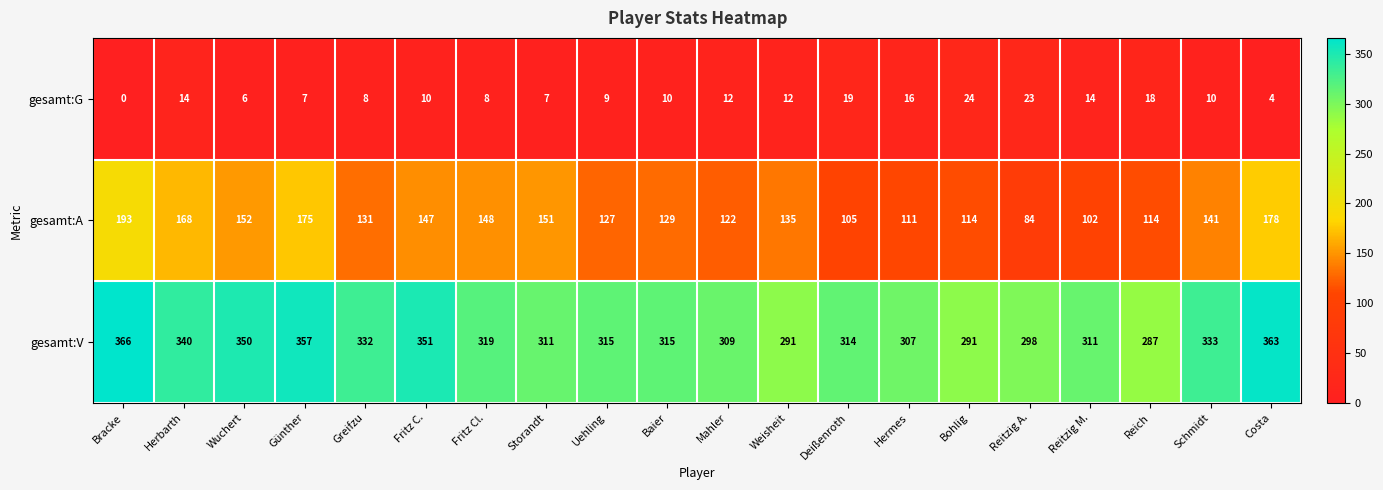

Which category has the lowest value across all series?

Bracke